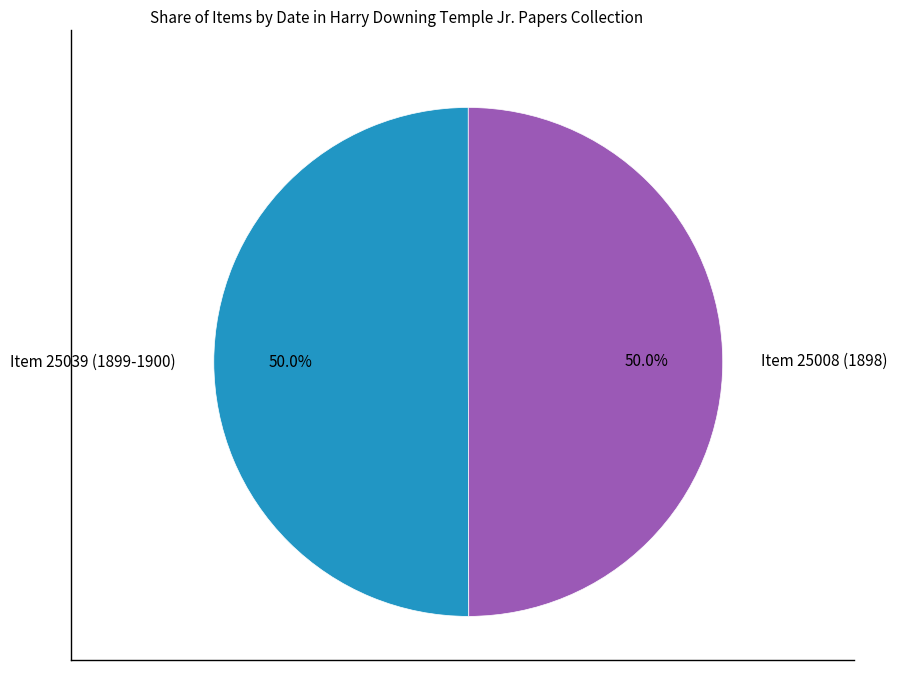

What is the ratio of the value at Item 25039 (1899-1900) to the value at Item 25008 (1898)?

1.0